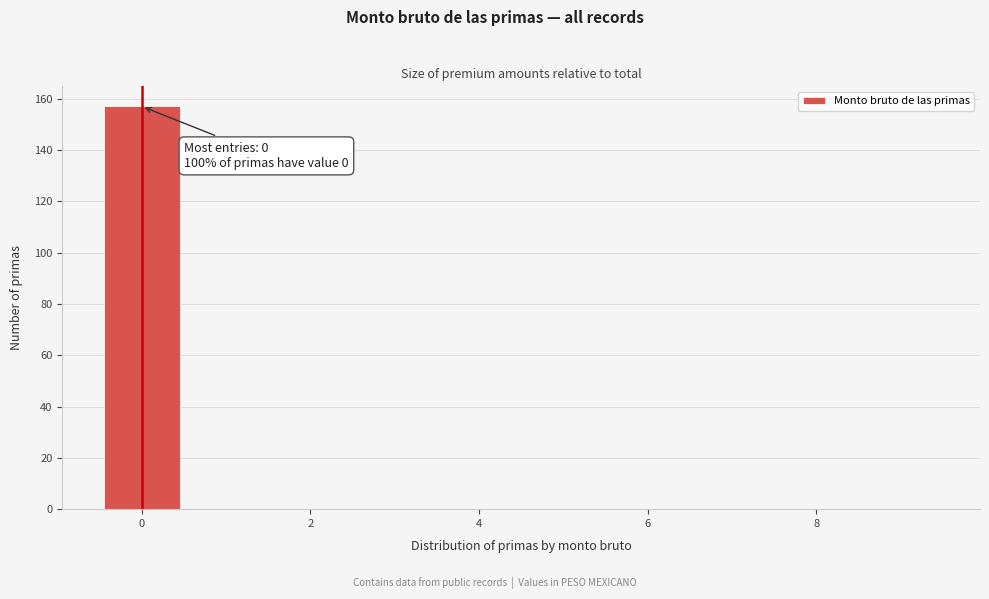

Over which range of the x-axis is the bar tallest?

-0.5 to 0.5